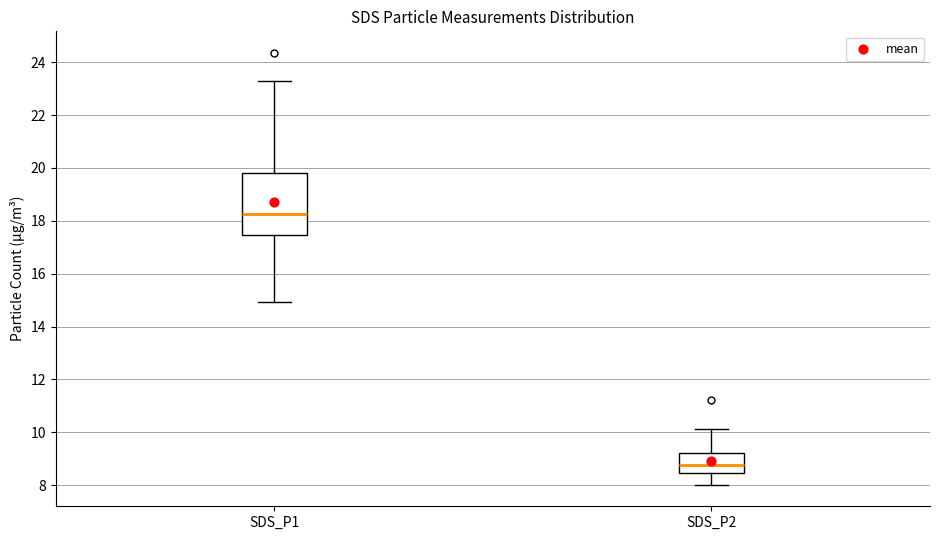

Reading left to right, read every box against the y-axis: the position of its median line, the range the box covers, and the ends of its whiskers. The values are not printed on the chart, so give them approximately, as read against the axis.

SDS_P1: median 18.2, box 17.4 to 19.8, whiskers 15.0 to 23.2
SDS_P2: median 8.8, box 8.4 to 9.2, whiskers 8.0 to 10.2